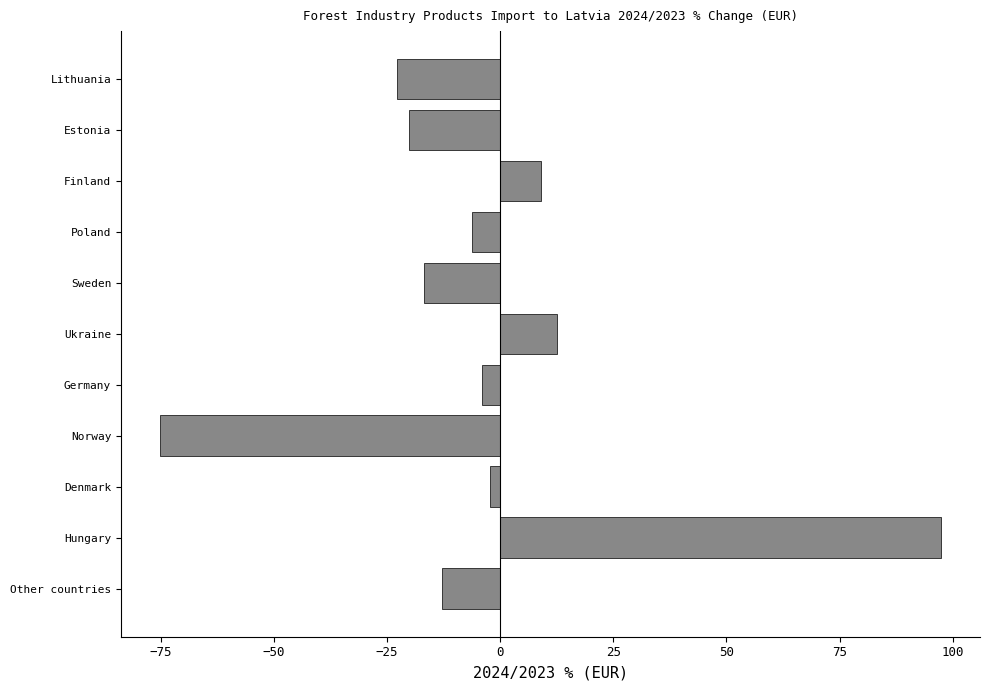

True or false: the data shows -75.2 at Norway.

True